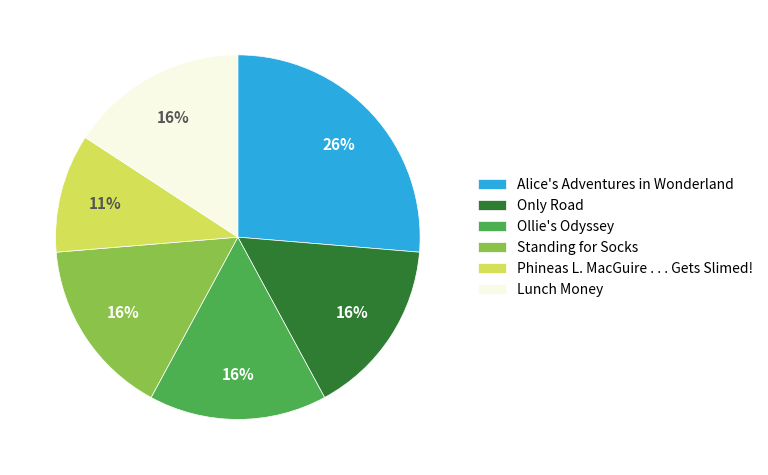

What is the largest slice in the pie chart?

Alice's Adventures in Wonderland